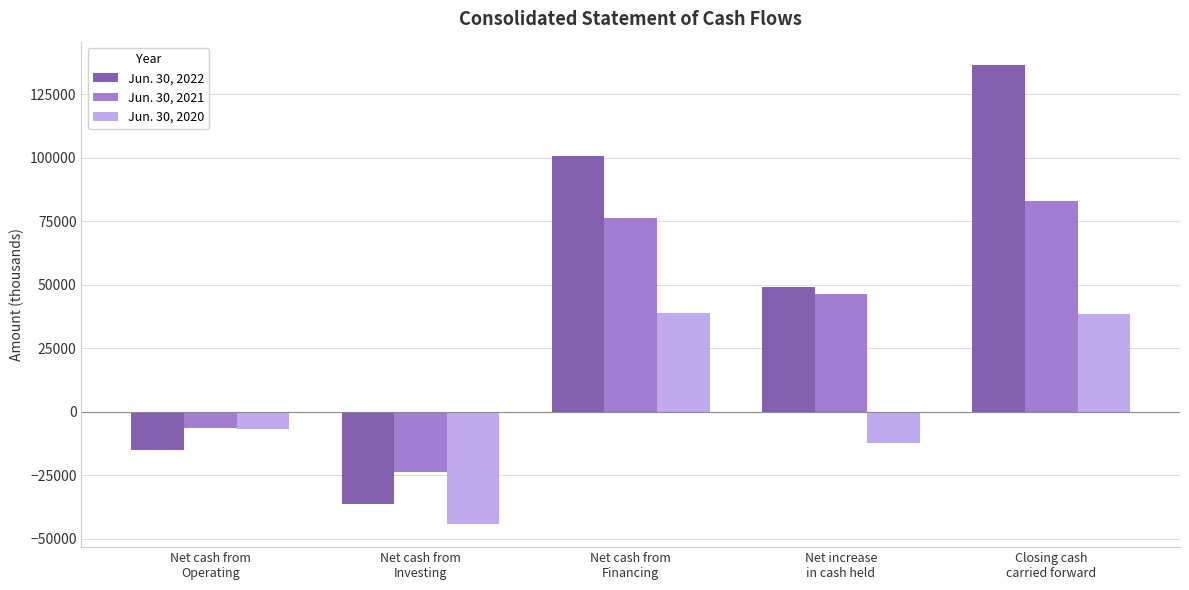

List the series in order of their peak value, lowest first.

Jun. 30, 2020, Jun. 30, 2021, Jun. 30, 2022